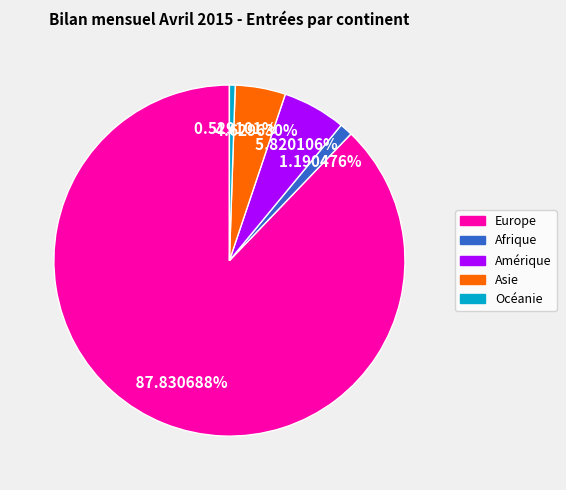

The Océanie slice represents 1% of the pie. True or false?

True